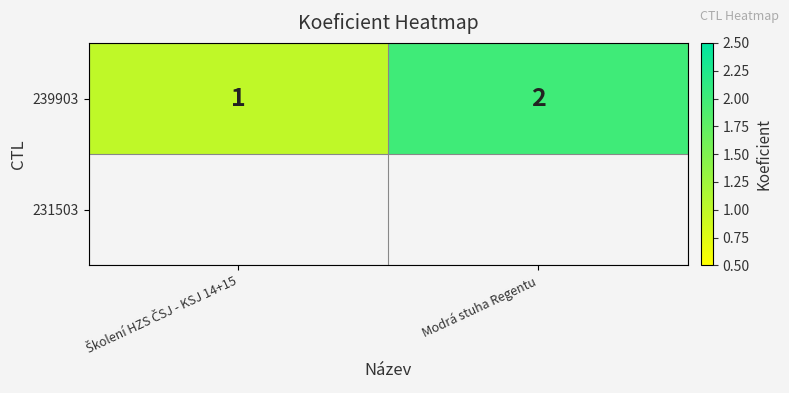

Read the value at Školení HZS ČSJ - KSJ 14+15.

1